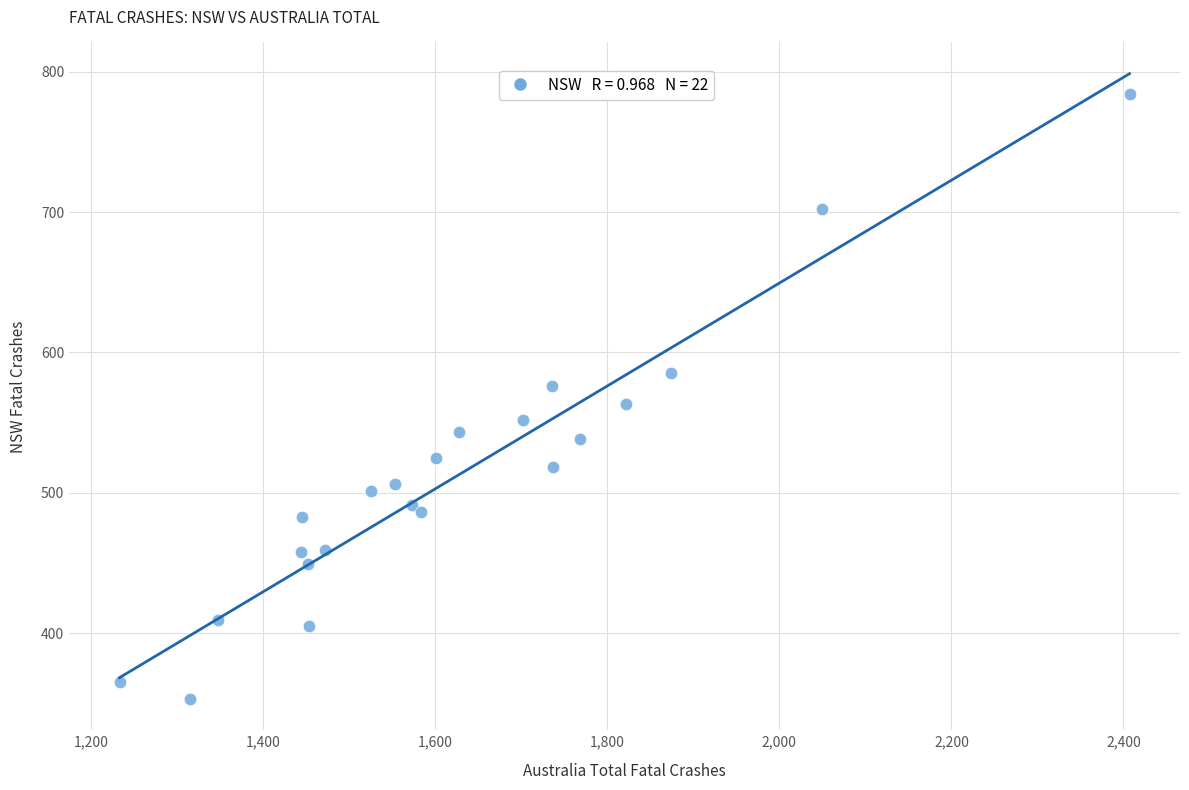

What is the range of Y values (max minus min)?

431